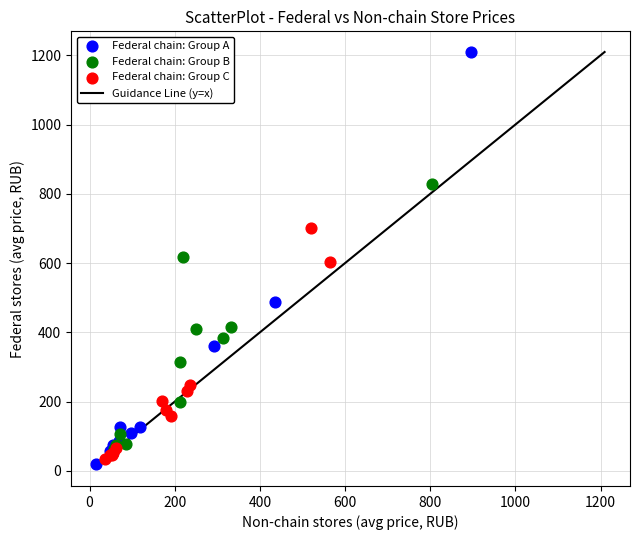

Which series reaches the maximum Y coordinate?

Federal chain: Group A